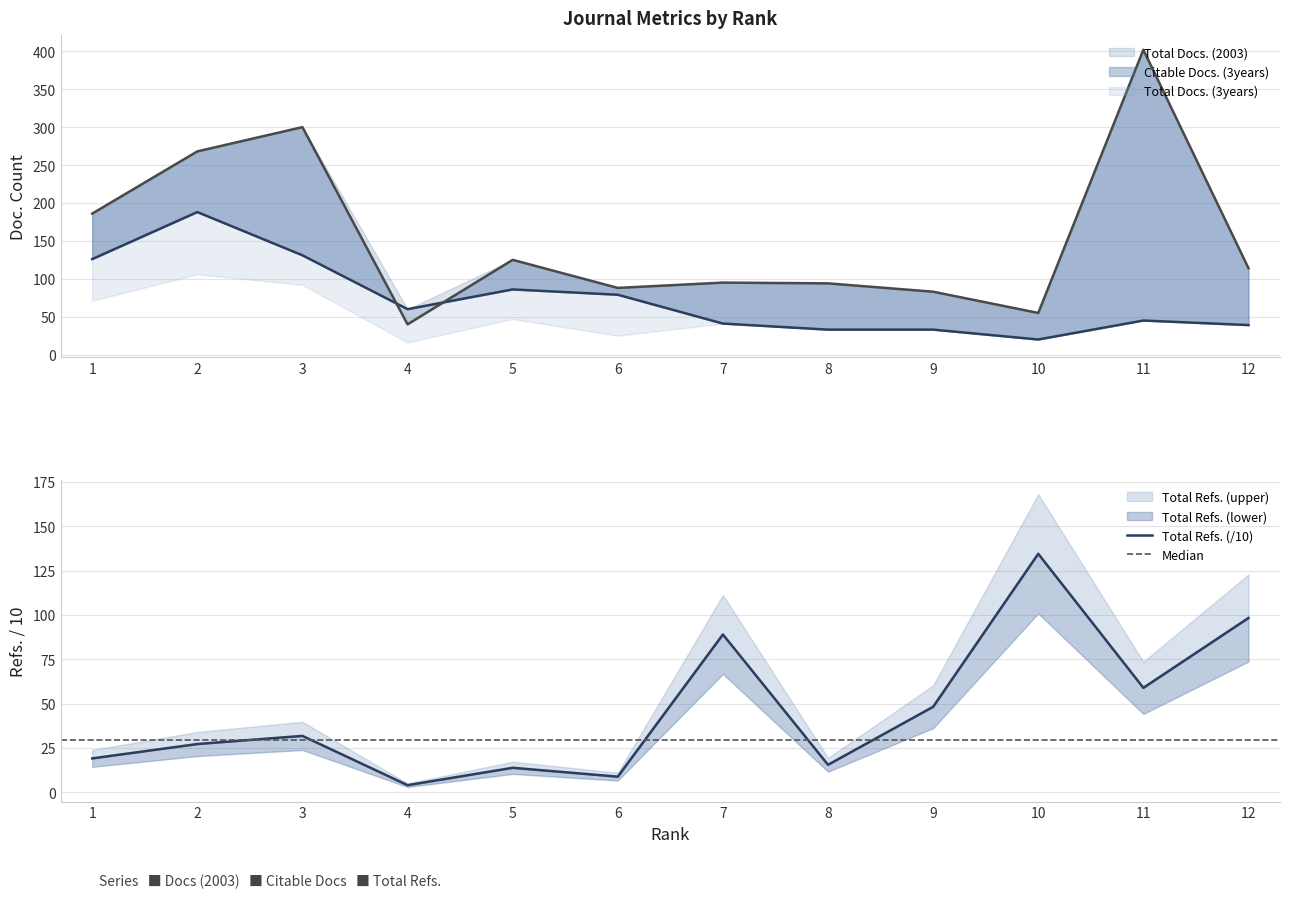

Where is Total Docs. (2003) nearest to the value 104?

5